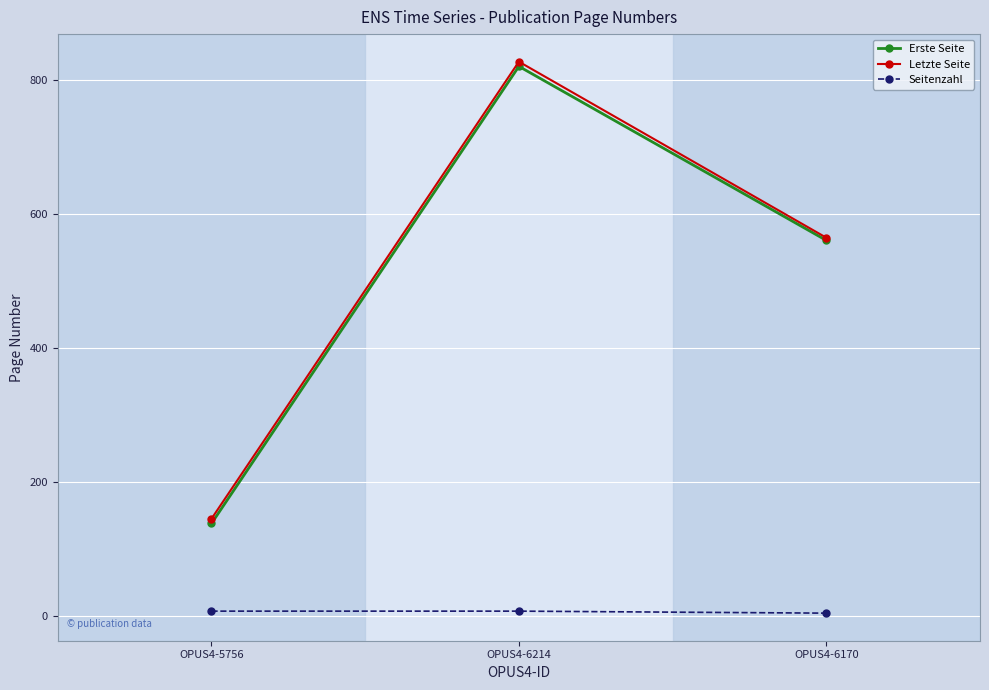

How many Seitenzahl values are between 4 and 7?

3